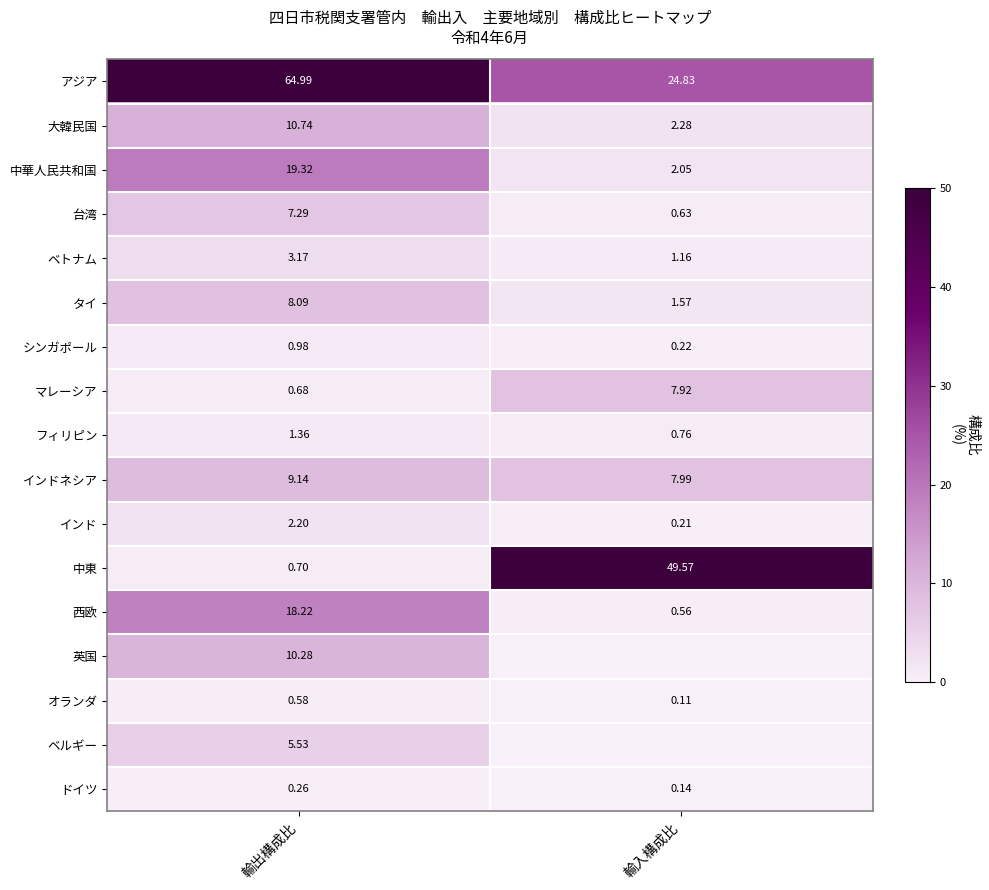

At which label does 西欧 first exceed 18?

輸出構成比